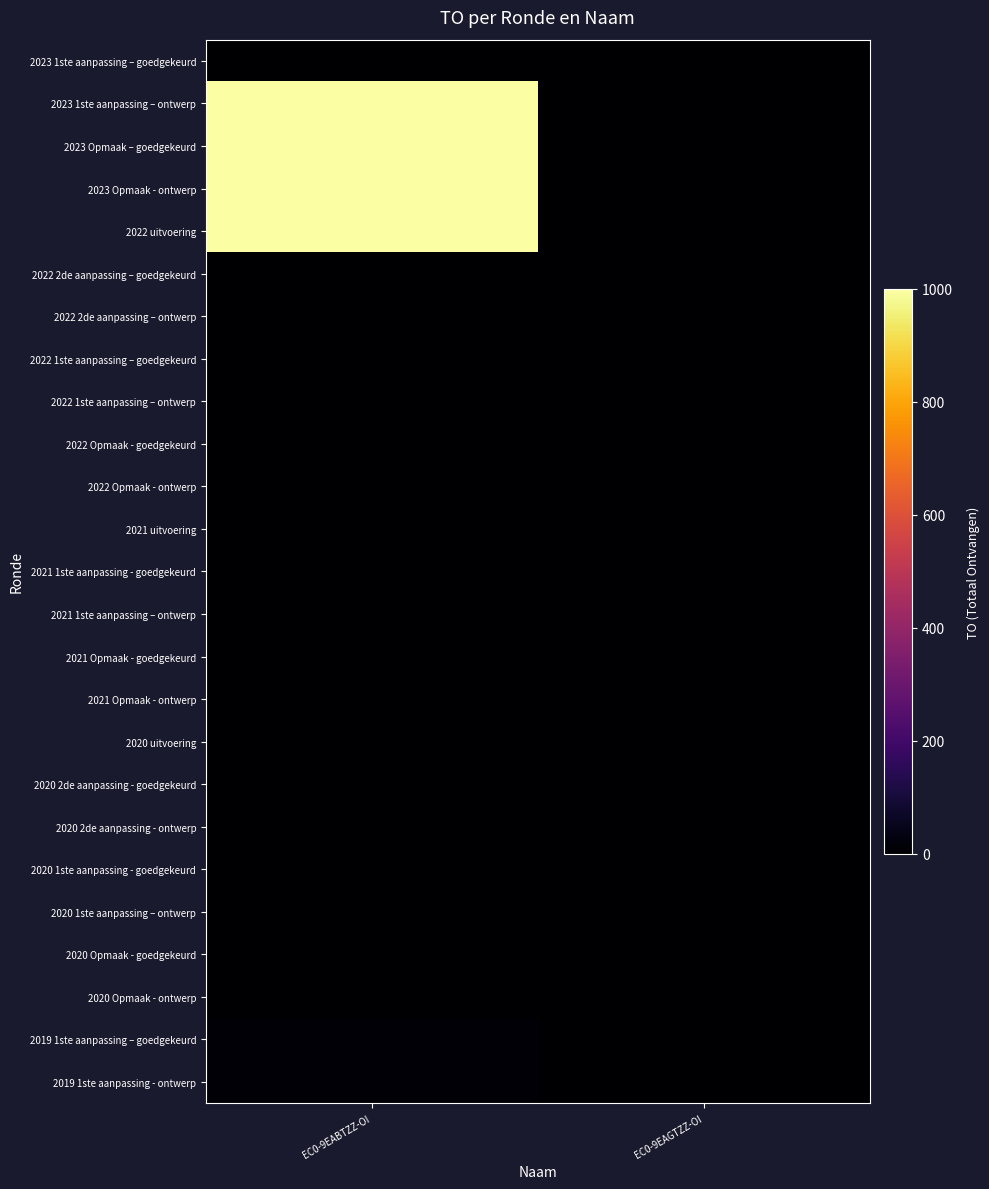

Which label corresponds to the largest value in the chart?

EC0-9EABTZZ-OI